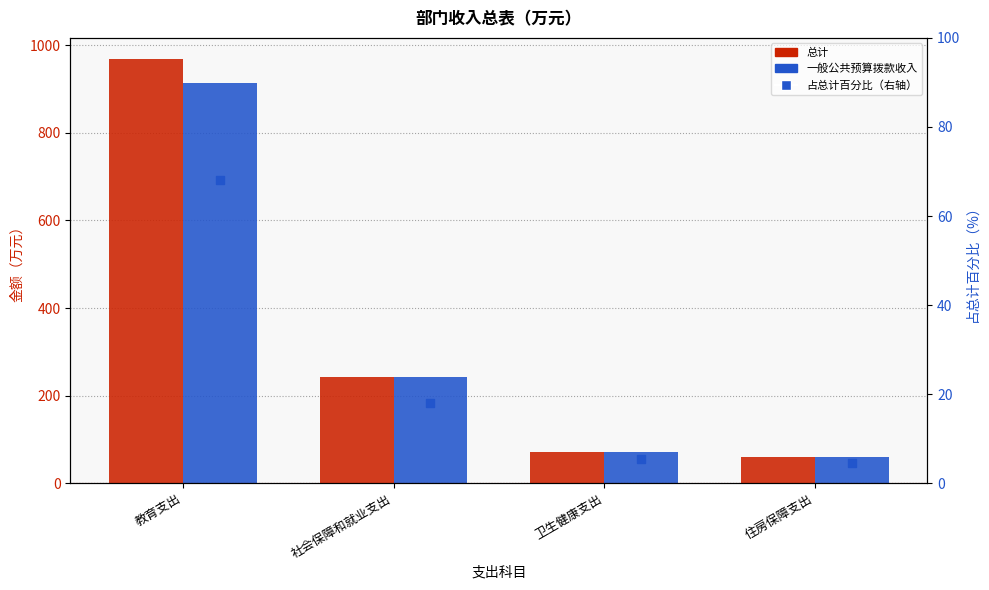

Is it true that 总计 equals 14.5 at 住房保障支出?

False